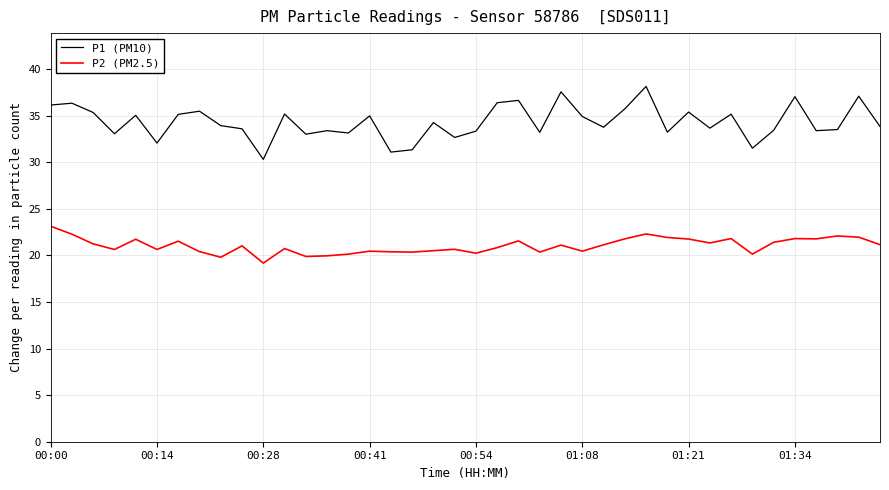

What is the smallest value displayed?

19.2